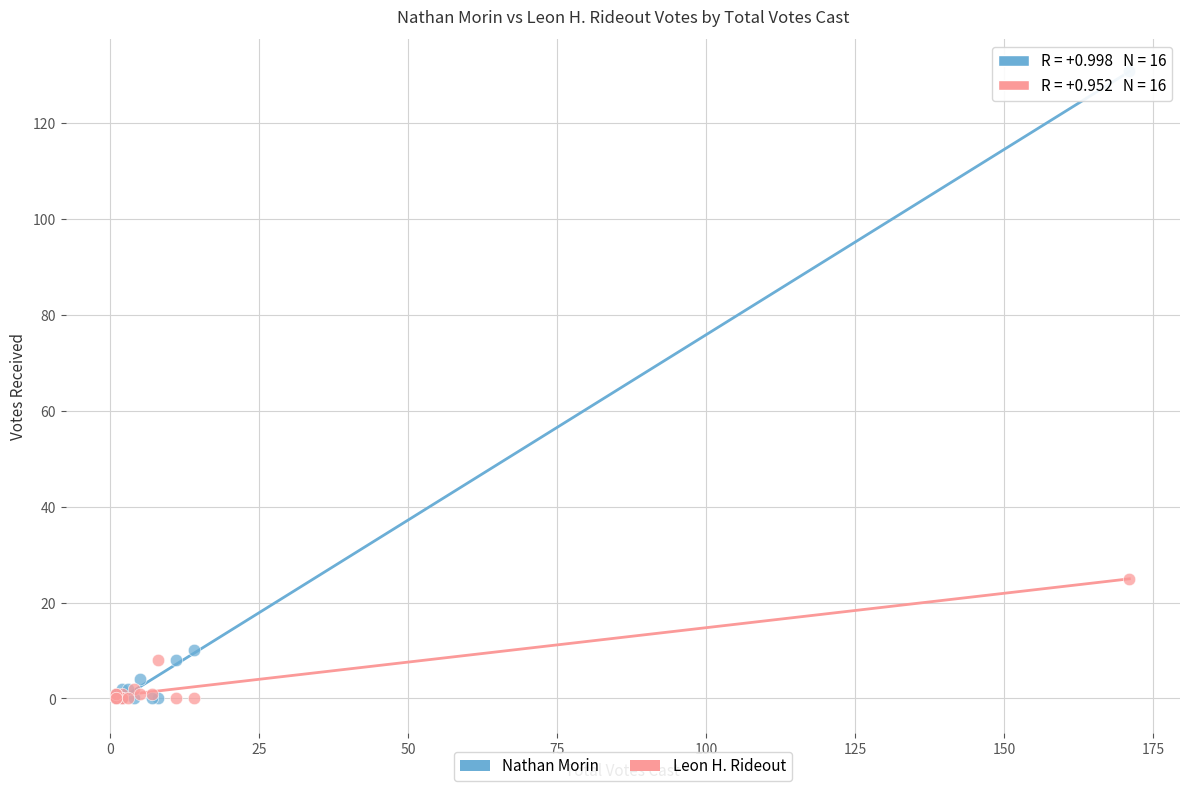

In the Nathan Morin series, what Y value is closest to 65?

10